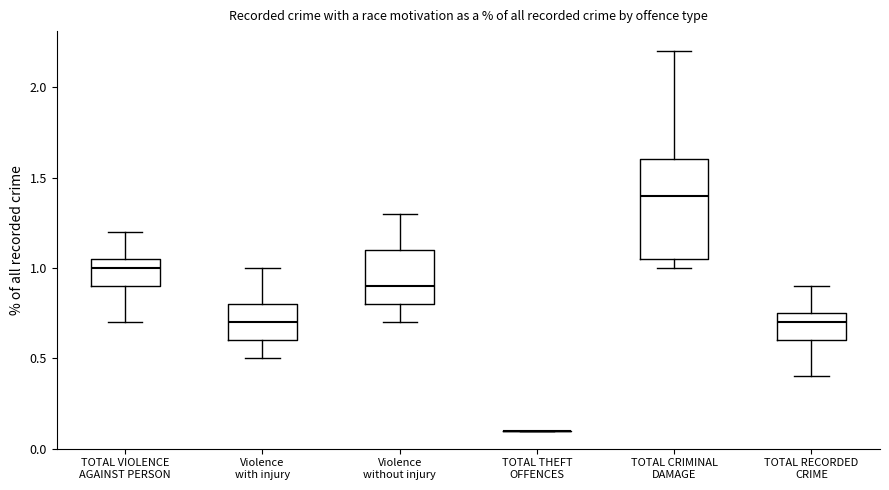

Reading left to right, read every box against the y-axis: the position of its median line, the range the box covers, and the ends of its whiskers. The values are not printed on the chart, so give them approximately, as read against the axis.

TOTAL VIOLENCE AGAINST PERSON: median 1.00, box 0.90 to 1.05, whiskers 0.70 to 1.20
Violence with injury: median 0.70, box 0.60 to 0.80, whiskers 0.50 to 1.00
Violence without injury: median 0.90, box 0.80 to 1.10, whiskers 0.70 to 1.30
TOTAL THEFT OFFENCES: box collapsed to a line at 0.10, whiskers 0.10 to 0.10
TOTAL CRIMINAL DAMAGE: median 1.40, box 1.05 to 1.60, whiskers 1.00 to 2.20
TOTAL RECORDED CRIME: median 0.70, box 0.60 to 0.75, whiskers 0.40 to 0.90